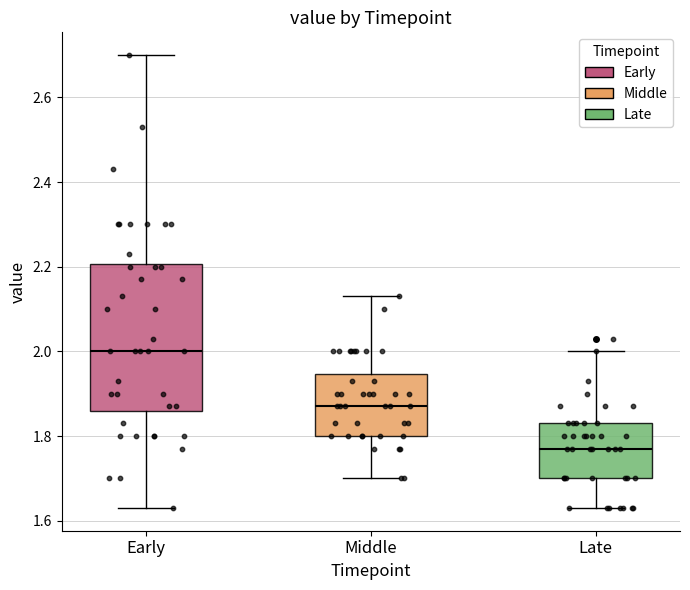

Where does the upper whisker of the box for Early end on the y-axis? The values are not printed on the chart, so give them approximately, as read against the axis.

2.70